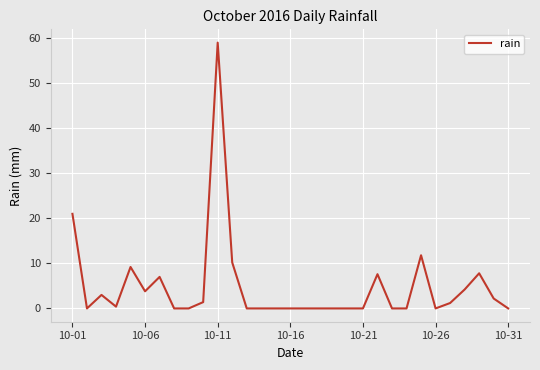

What is the difference between the maximum and minimum values?

59.0